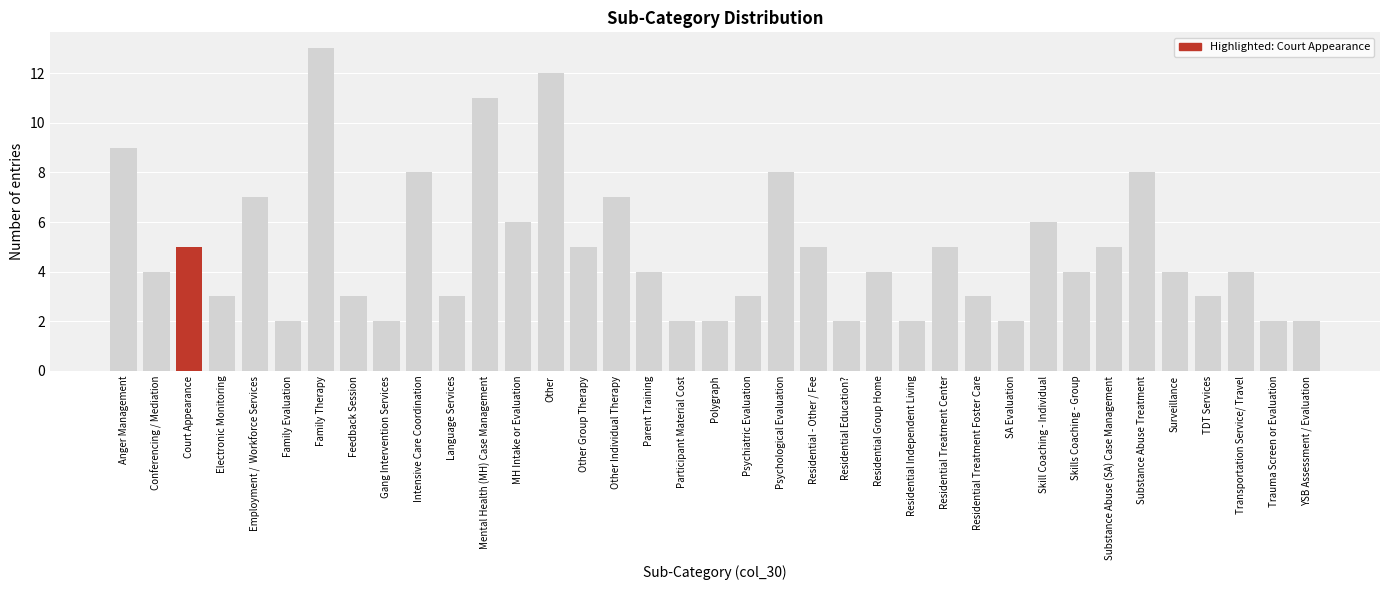

What is the average value?

5